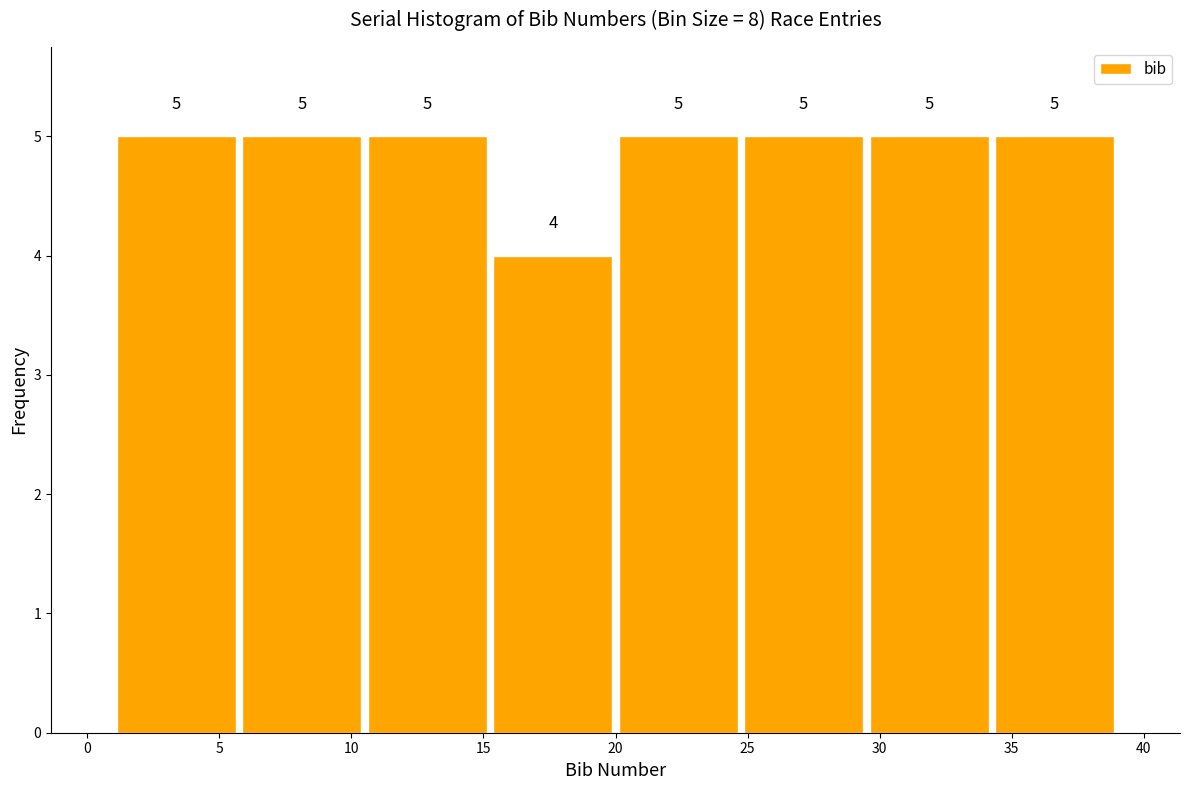

What is the height of the bar covering 20.00 to 24.75 on the x-axis? The bar edges are not printed on the chart, so give them approximately, as read against the axis.

5